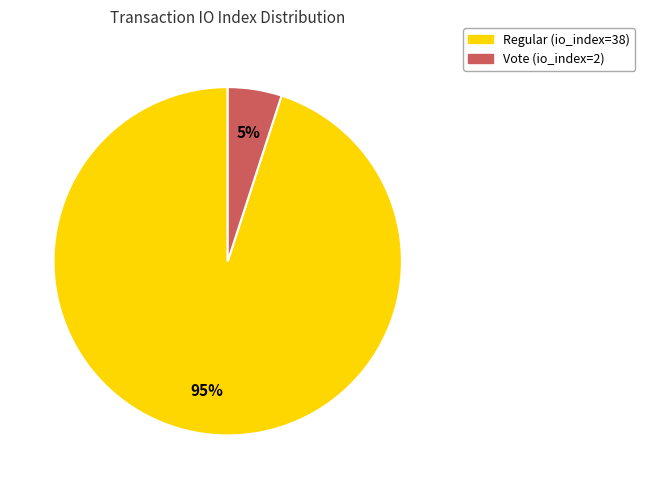

Is it true that Regular (io_index=38) is 99% of the pie?

False